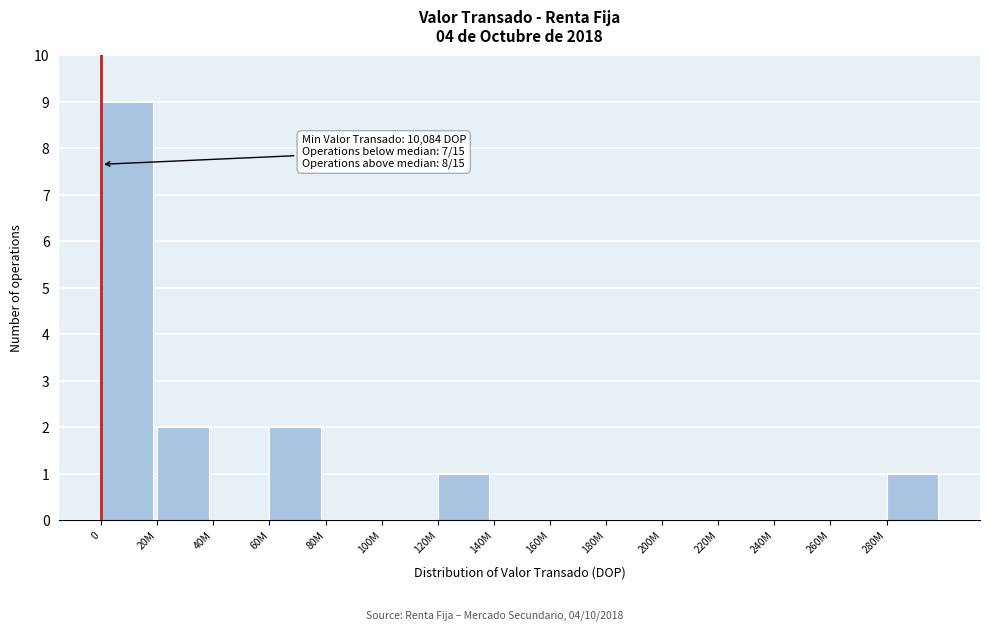

Reading right to left, extract all data points from this chart.

280M=1	260M=0	240M=0	220M=0	200M=0	180M=0	160M=0	140M=0	120M=1	100M=0	80M=0	60M=2	40M=0	20M=2	0=9